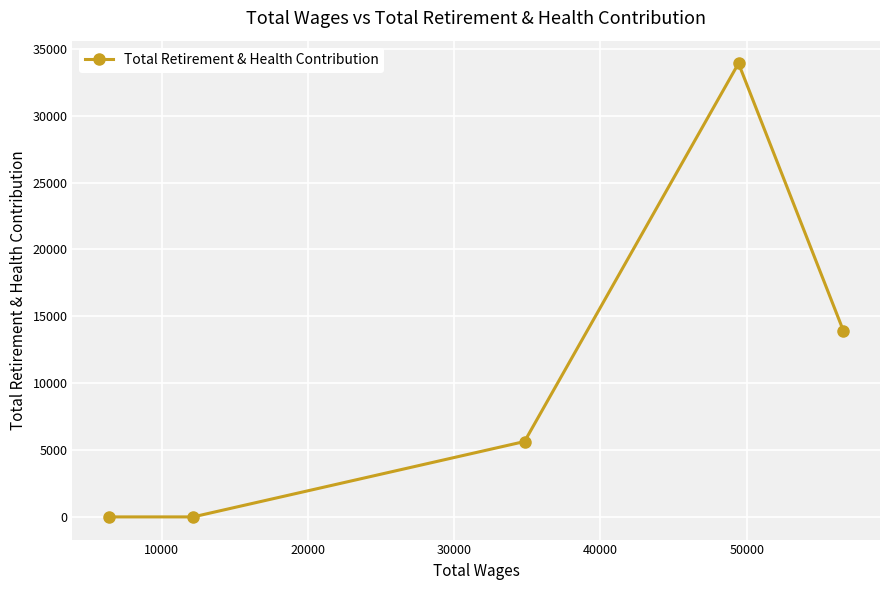

What is the value of the 3rd point from the left?

5637